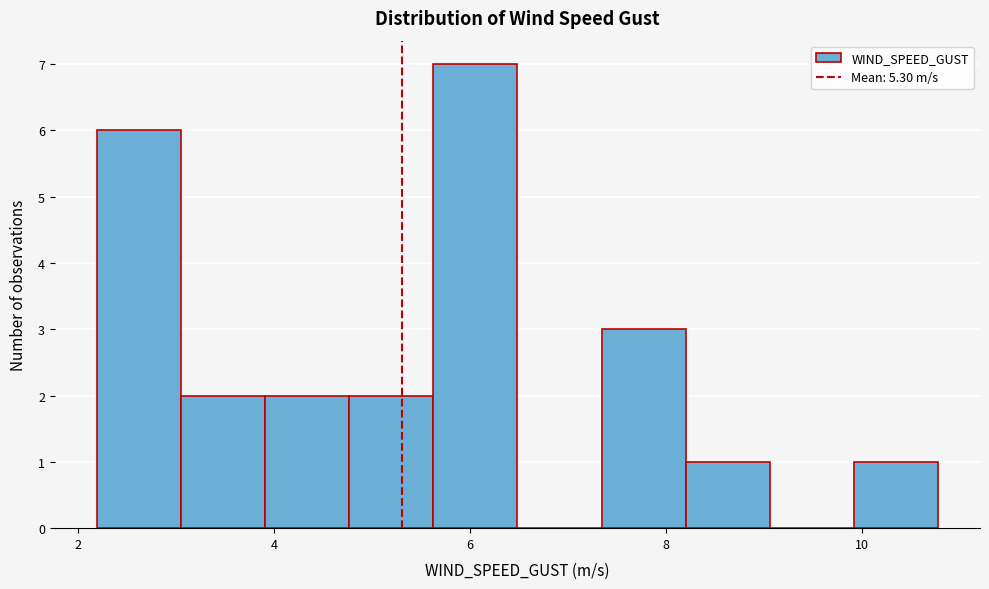

Over which range of the x-axis is the bar tallest?

5.6 to 6.4